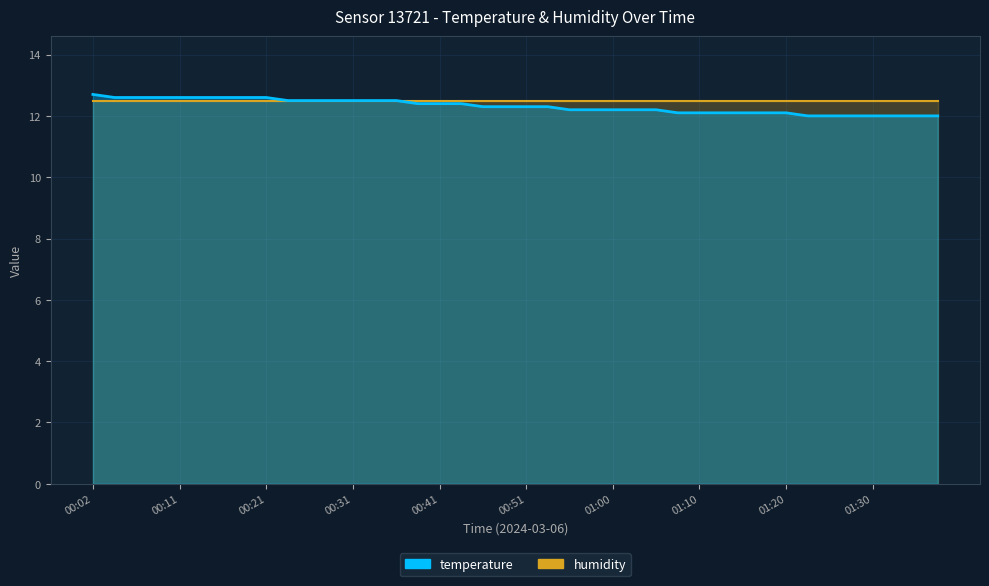

How many data points does each series have?

40